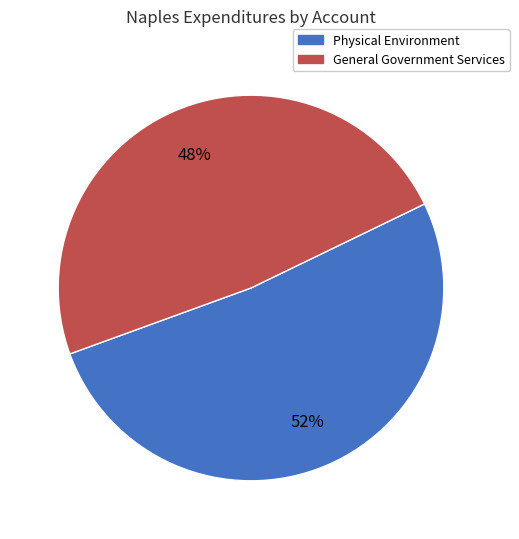

Does any single category account for the majority?

Yes